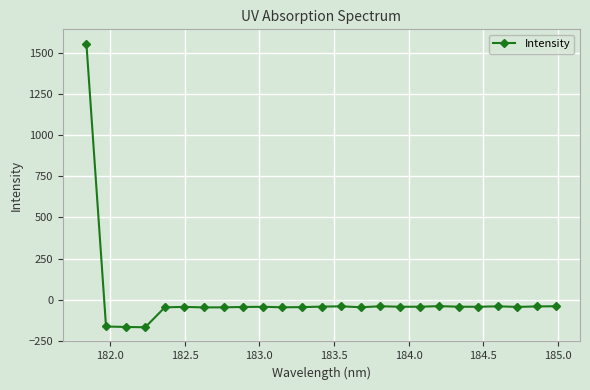

How many positive values are there?

1